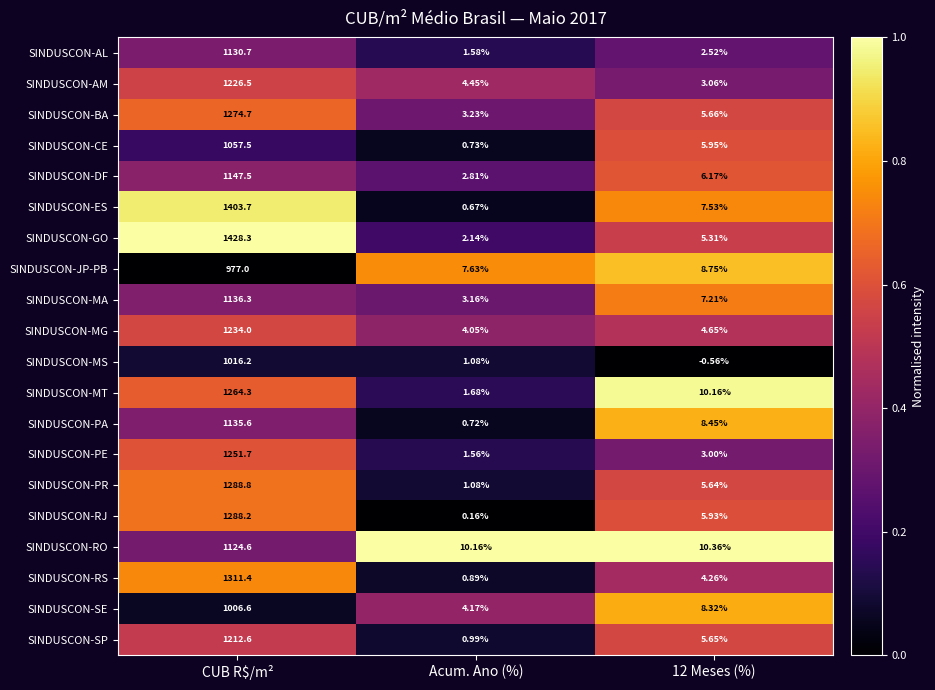

Where does the SINDUSCON-SE series first go above 8?

CUB R$/m²